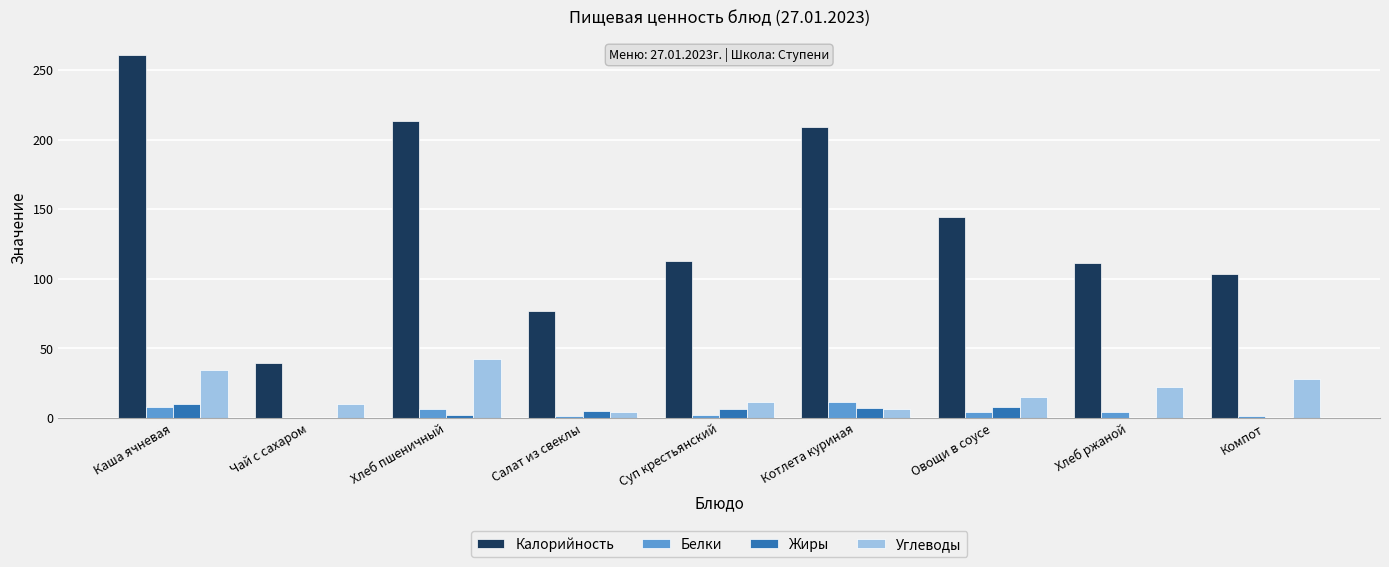

Count the number of categories in the chart.

9